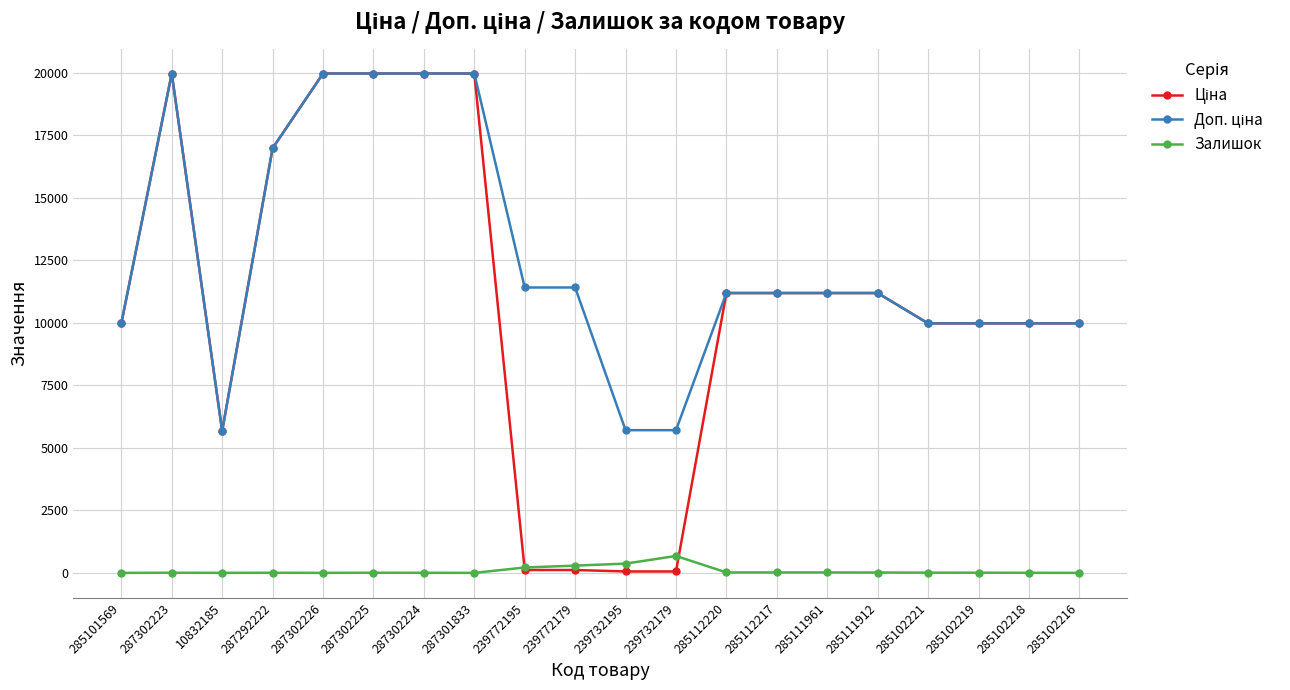

Is this an area chart (filled region under the line)?

No